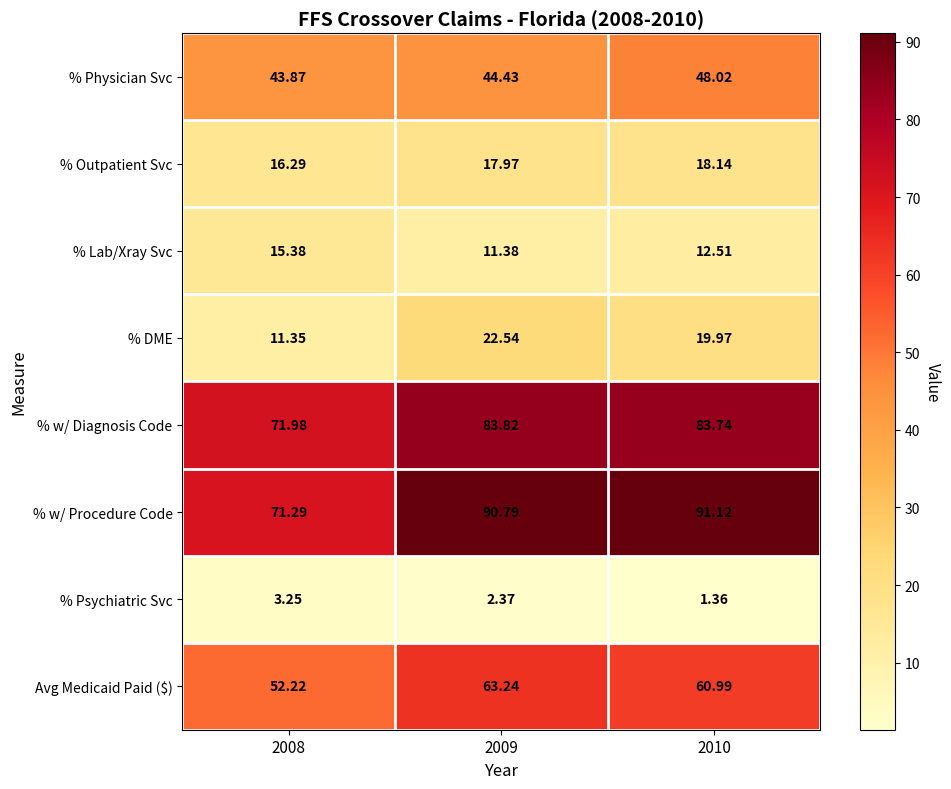

Which series changed the most between 2008 and 2010?

% w/ Procedure Code